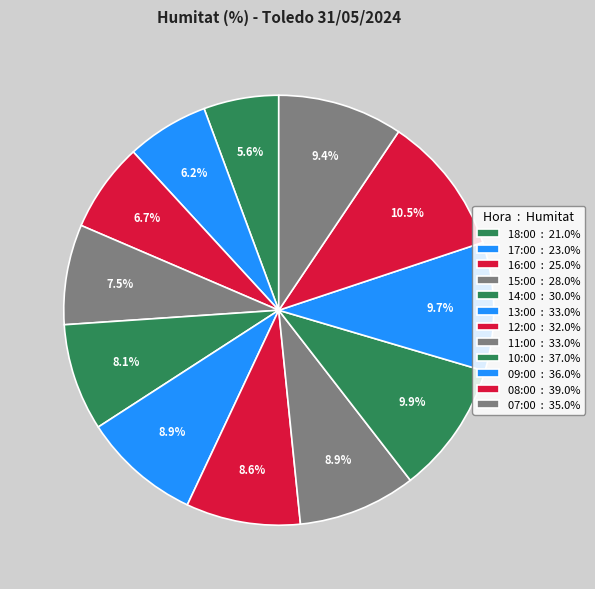

How many segments does this pie chart have?

12